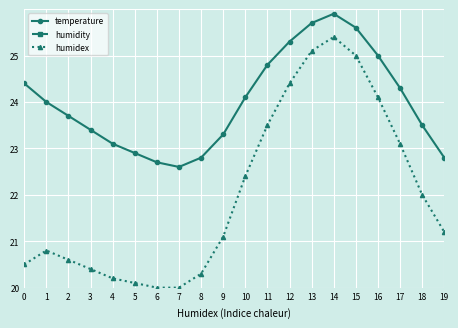

Is it true that temperature equals 14.5 at 9?

False